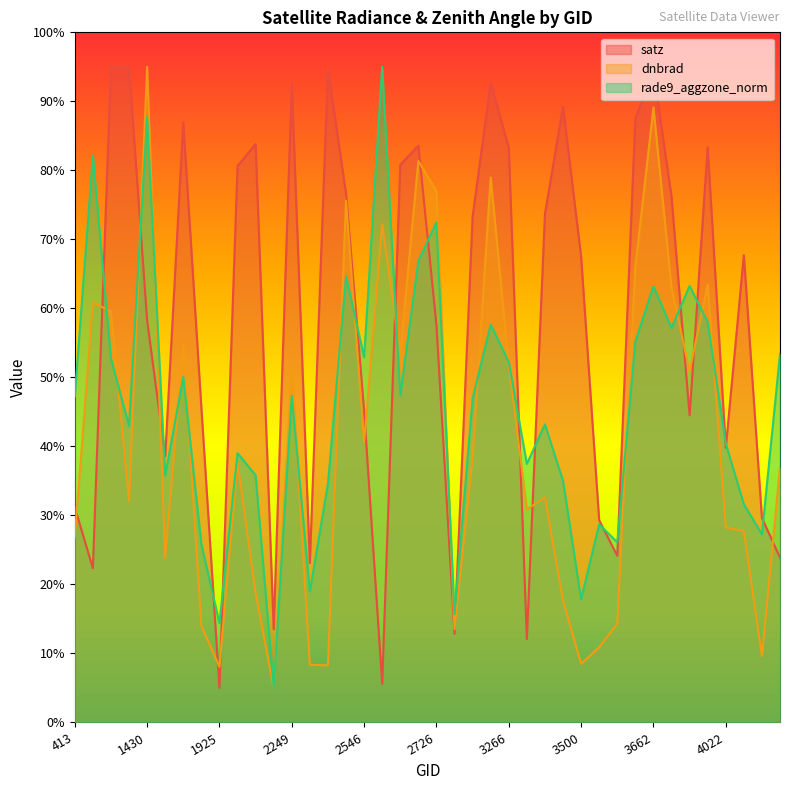

At which category is the sum across all series the highest?

3662